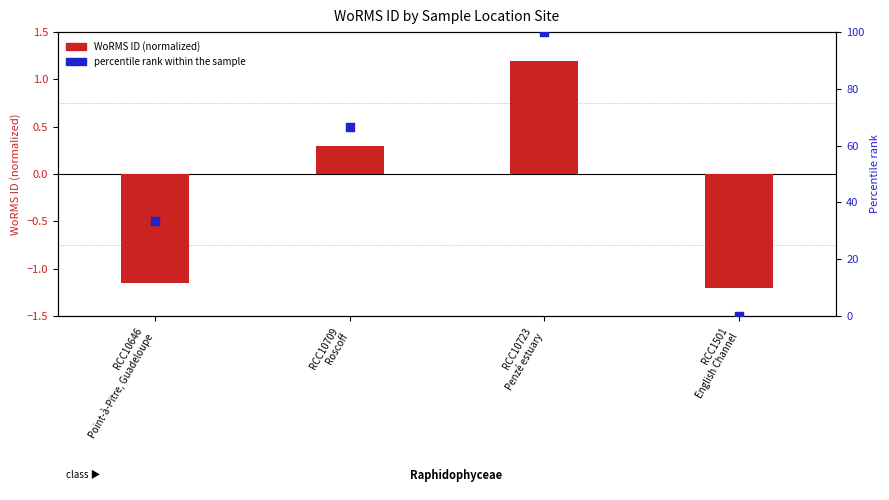

At how many categories does at least one series exceed 93?

1